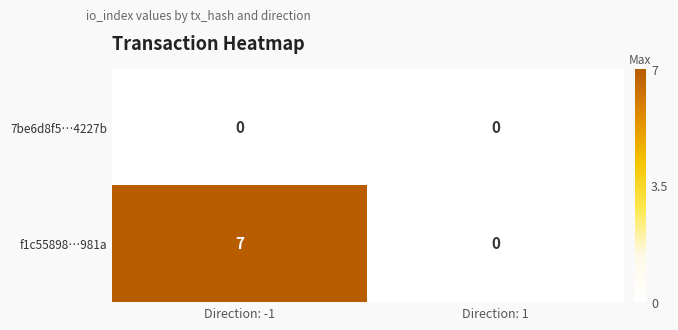

What is the sum of the f1c55898…981a values at Direction: -1 and Direction: 1?

7